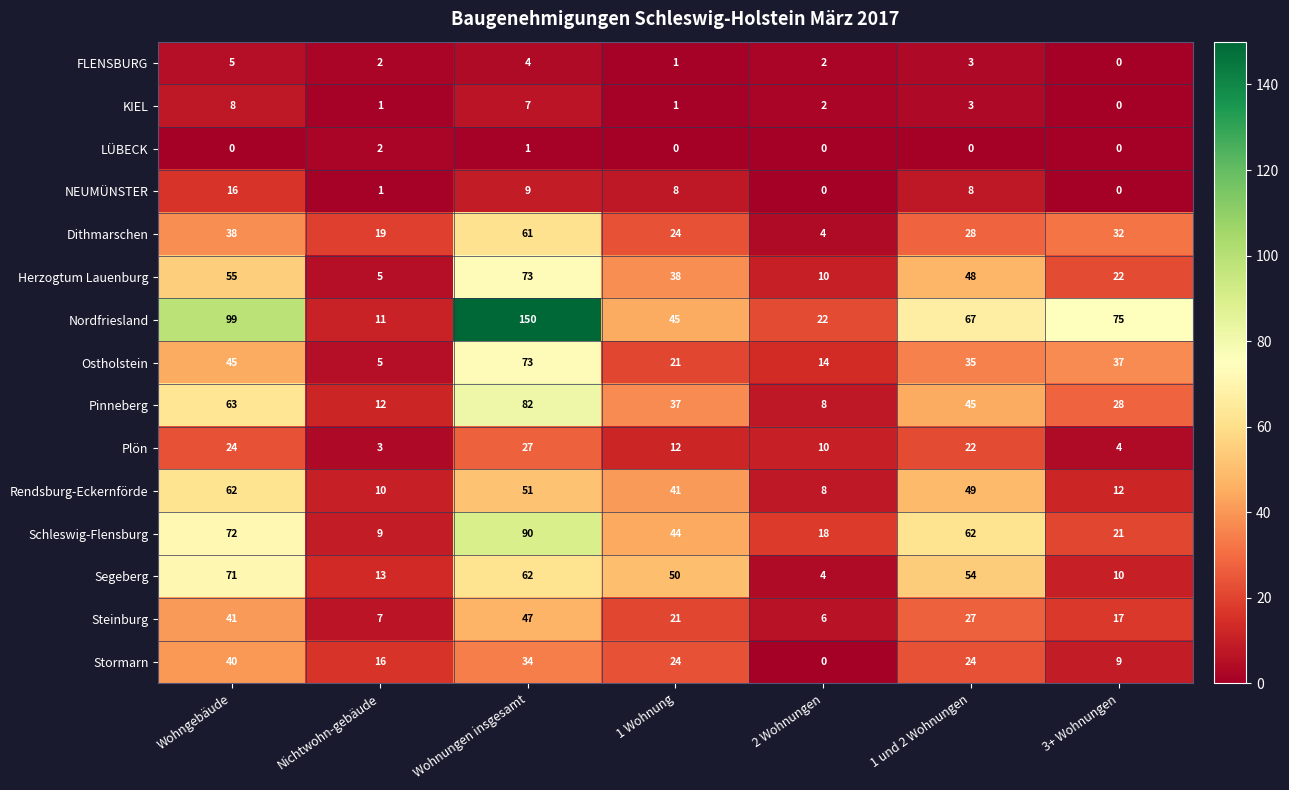

Where does the Stormarn series first go above 24?

Wohngebäude